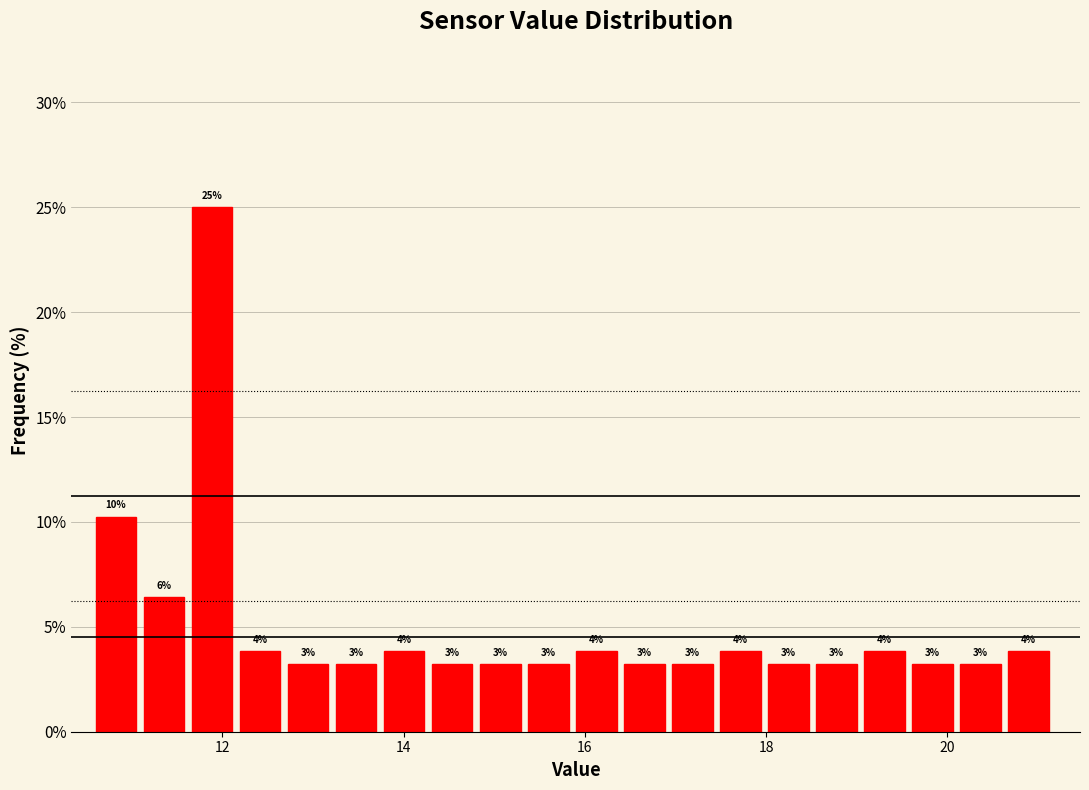

Read against the x-axis, roughly where is the centre of the tallest bar?

11.8